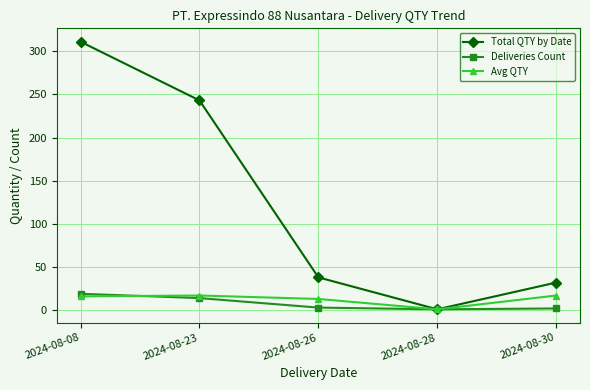

What is the spread (max minus min) of values at 2024-08-26?

35